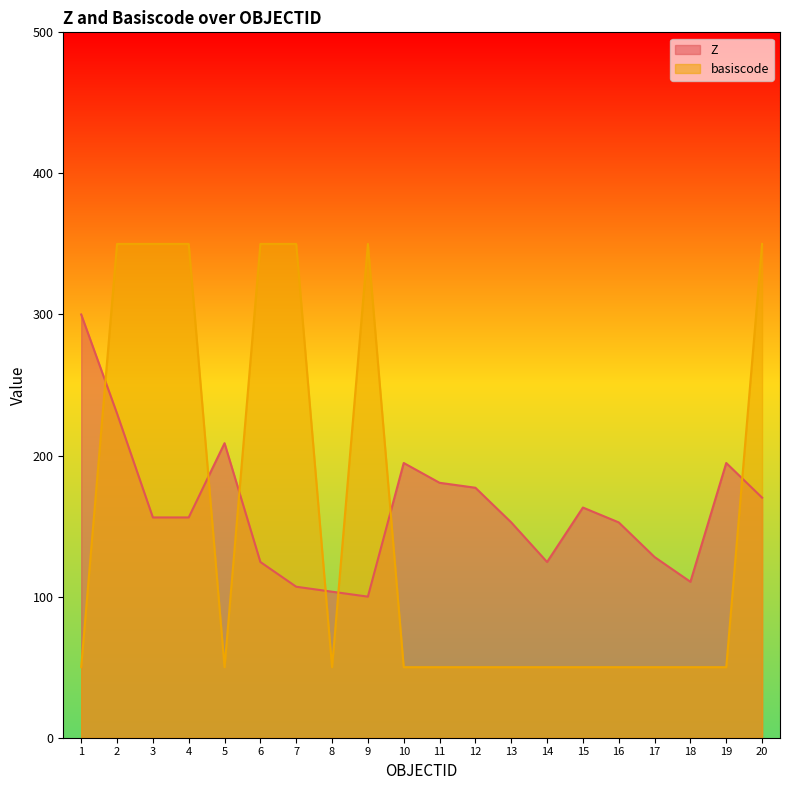

How many data points in basiscode are above 50?

7